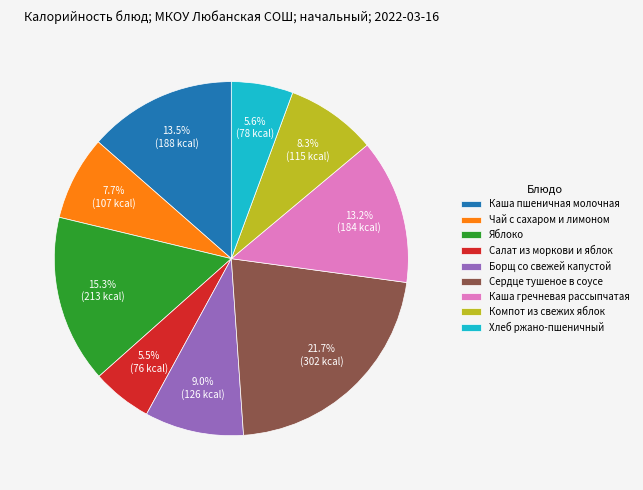

Which category has the biggest portion of the pie?

Сердце тушеное в соусе